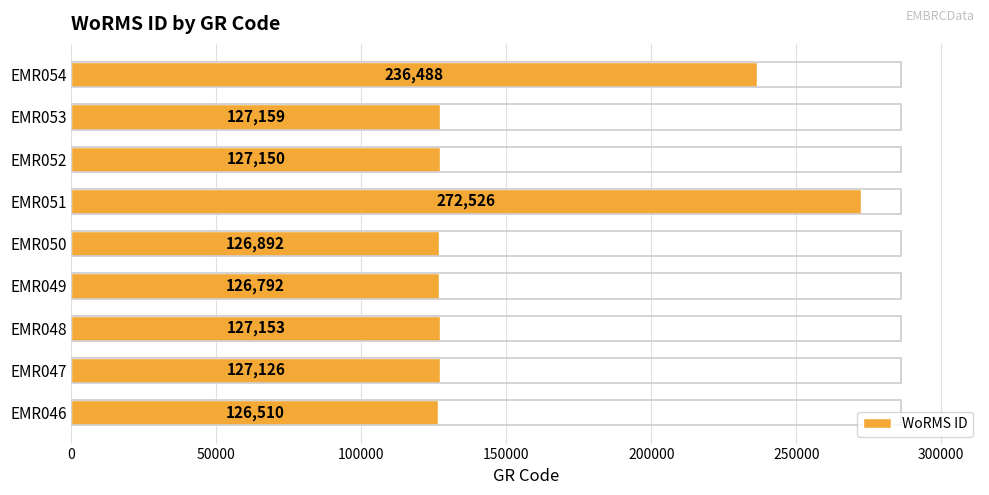

List the labels in order of value, largest first.

EMR051, EMR054, EMR053, EMR048, EMR052, EMR047, EMR050, EMR049, EMR046